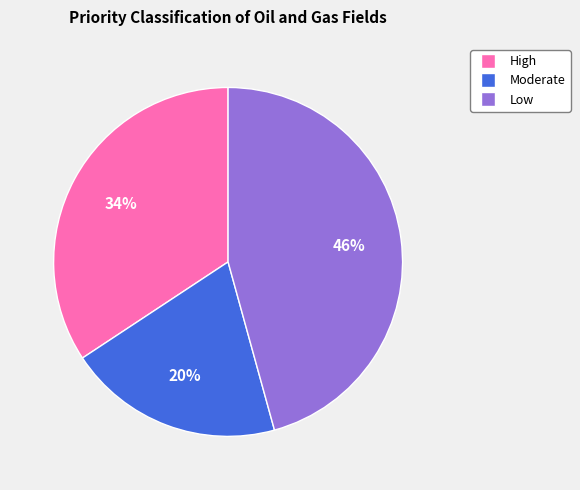

Is there a majority slice in this chart?

No